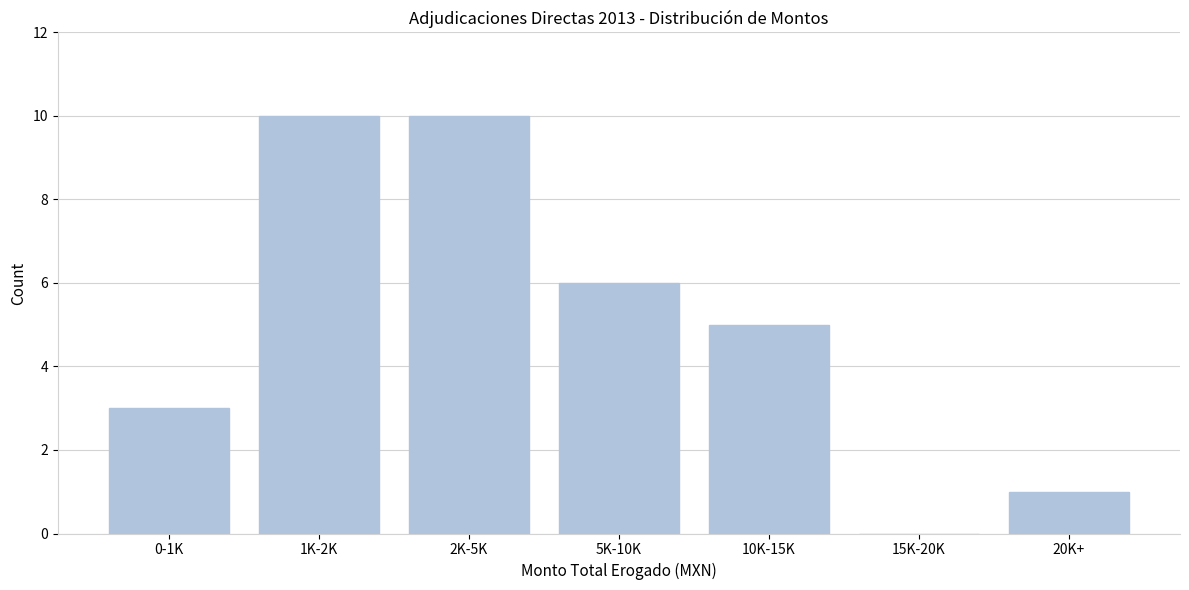

Reading left to right, extract all data points from this chart.

0-1K=3	1K-2K=10	2K-5K=10	5K-10K=6	10K-15K=5	15K-20K=0	20K+=1